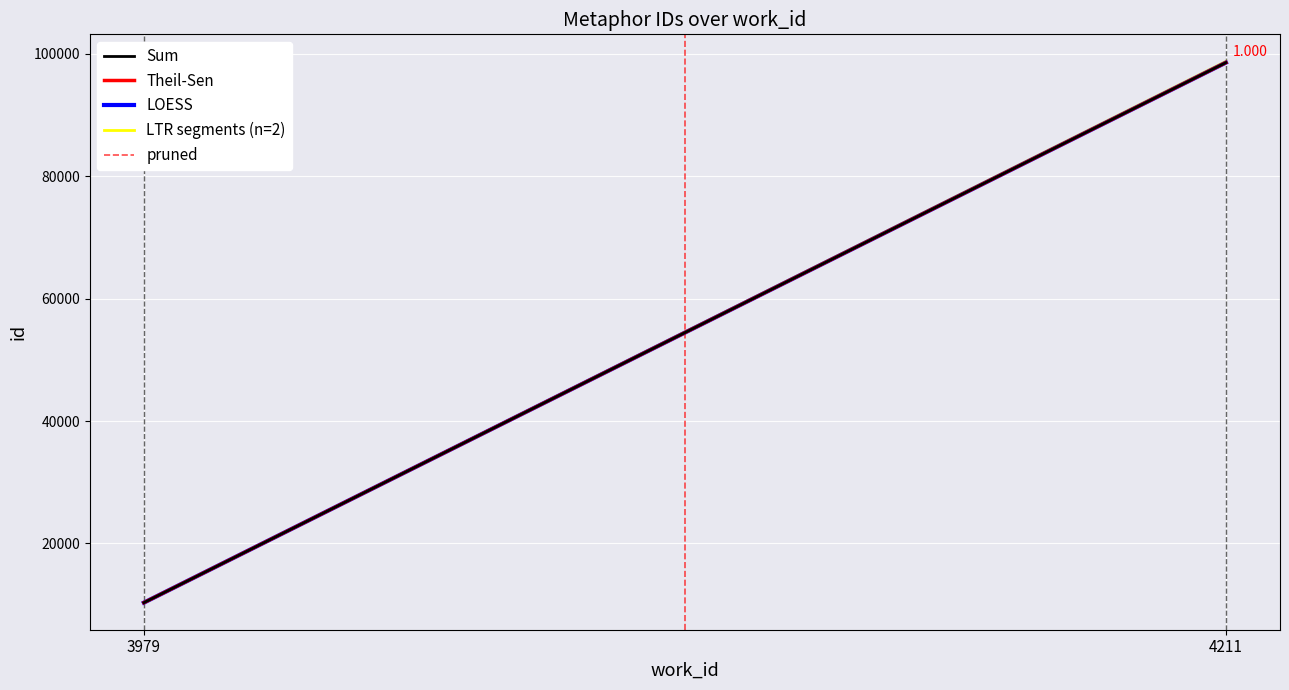

What is the sum of all Theil-Sen values?

108875.0